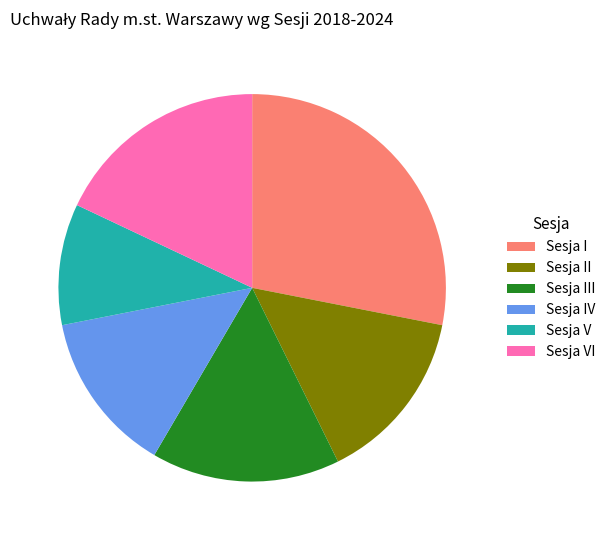

How many slices are in this pie chart?

6